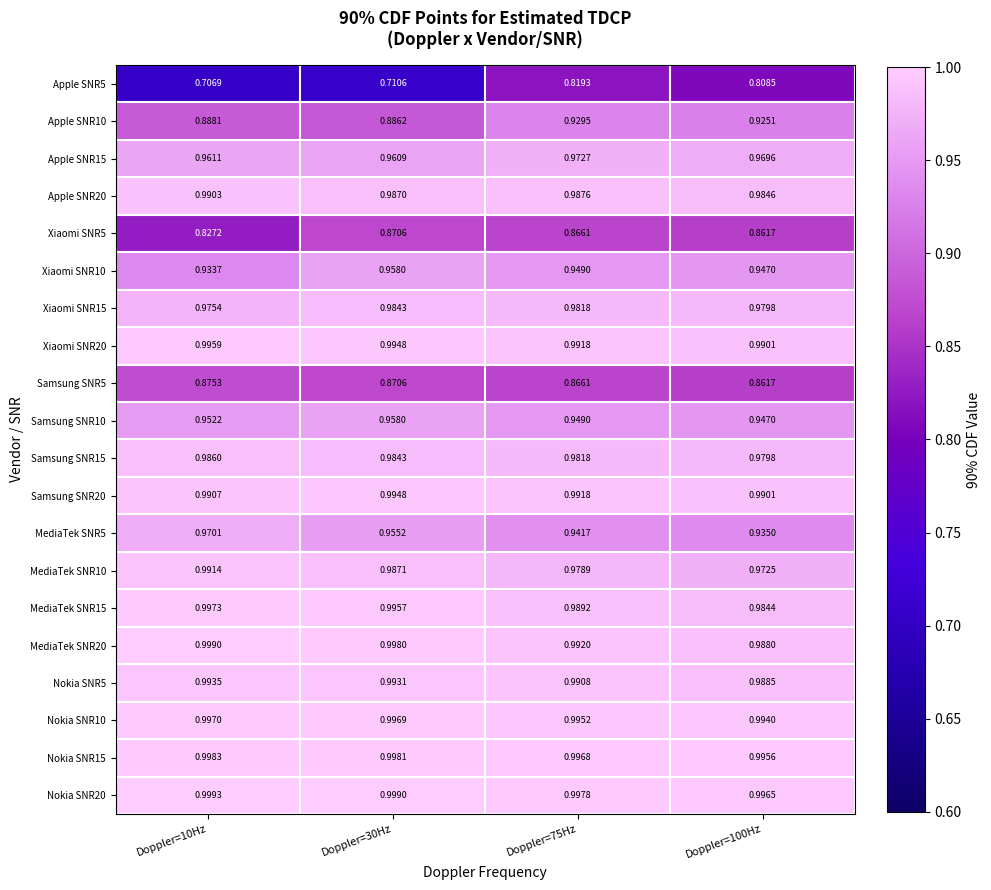

What is the difference between the highest and lowest values at Doppler=10Hz?

0.3